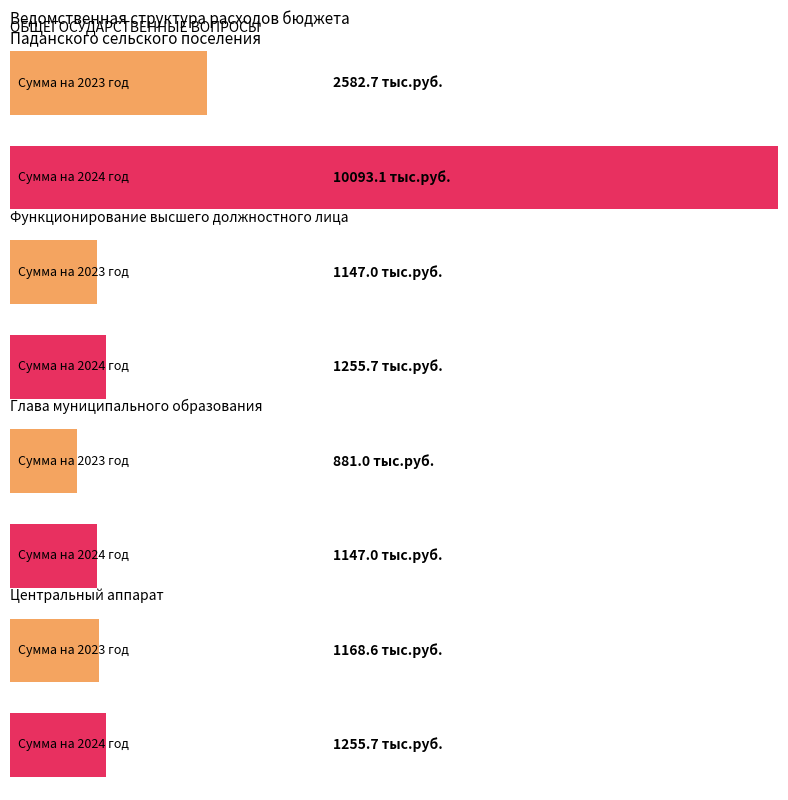

Does the chart contain any negative values?

No